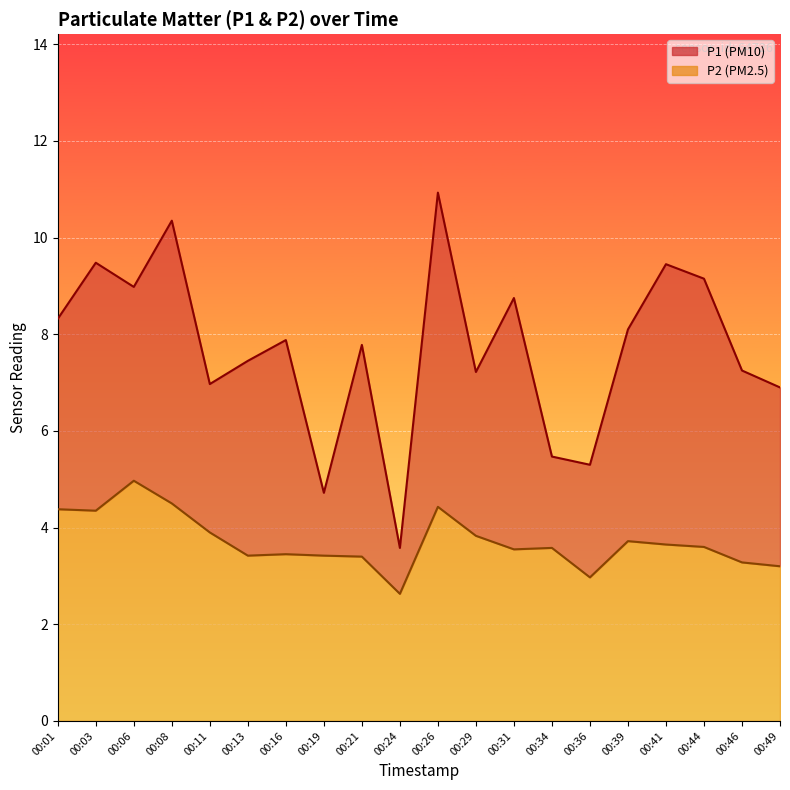

How many data points in P1 are less than 7?

6